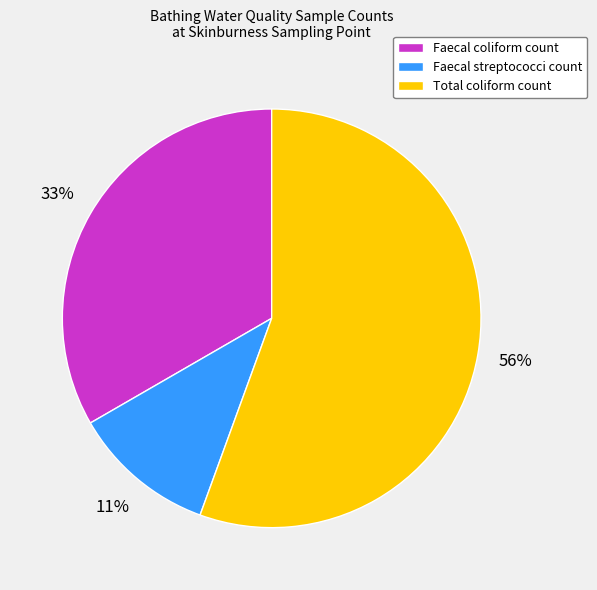

Is there any slice that represents more than half of the pie?

Yes